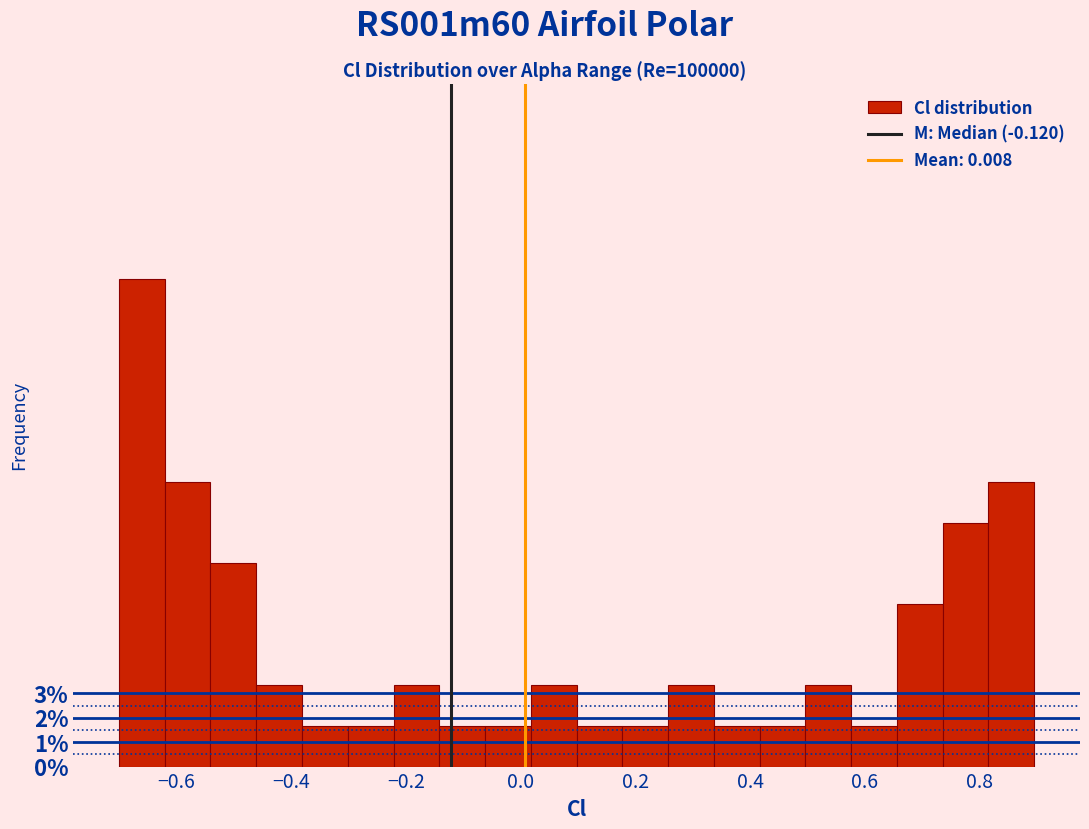

Around what value on the x-axis is the tallest bar? Give the approximate position of its centre, as read against the axis.

-0.66